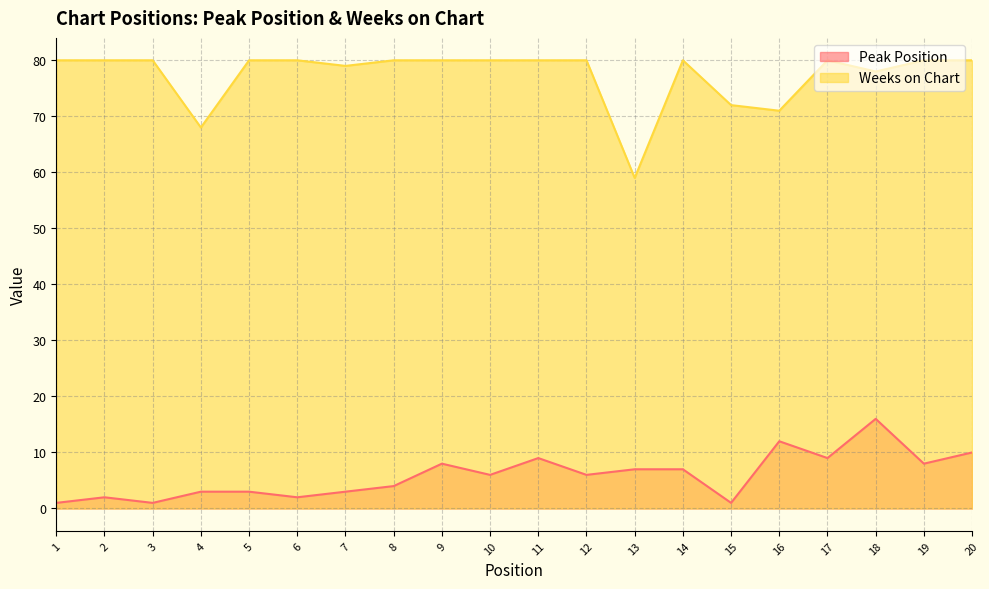

In Weeks on Chart, how many points are higher than both neighbors (excluding endpoints)?

2